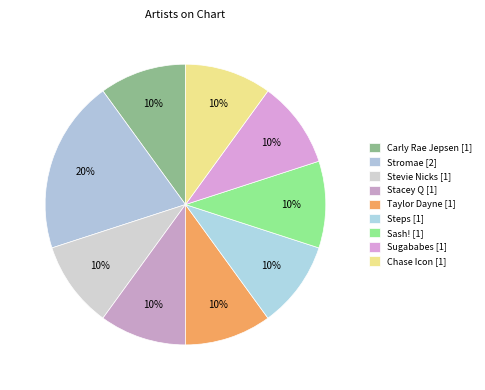

Do Sash! and Taylor Dayne together represent more than half of the pie?

No